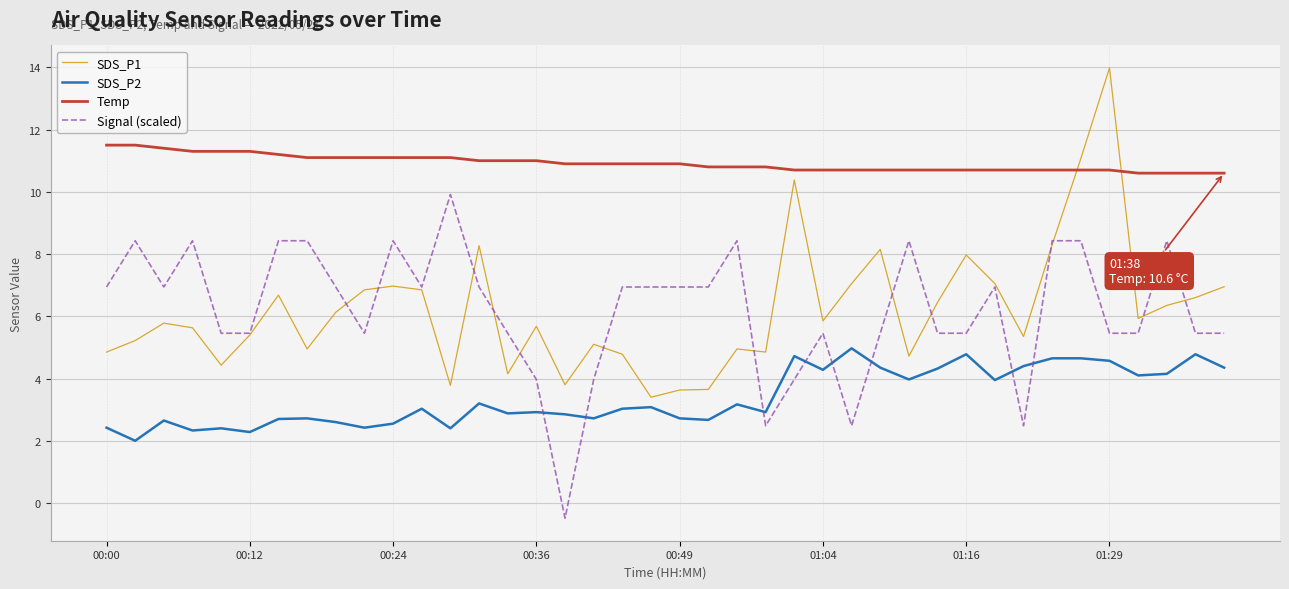

Which series has the largest total across all categories?

Temp